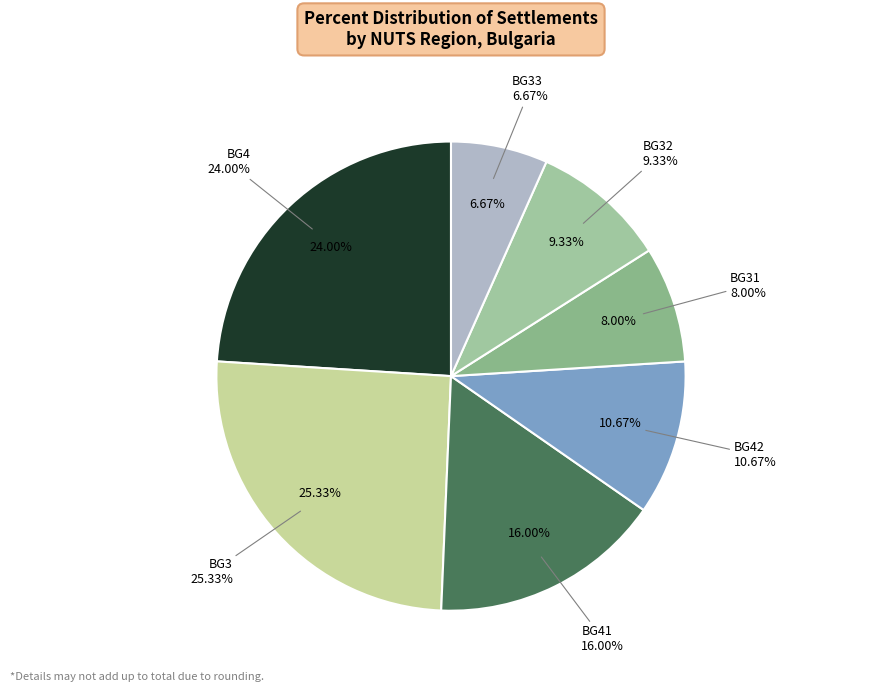

The BG3 slice represents 18% of the pie. True or false?

False